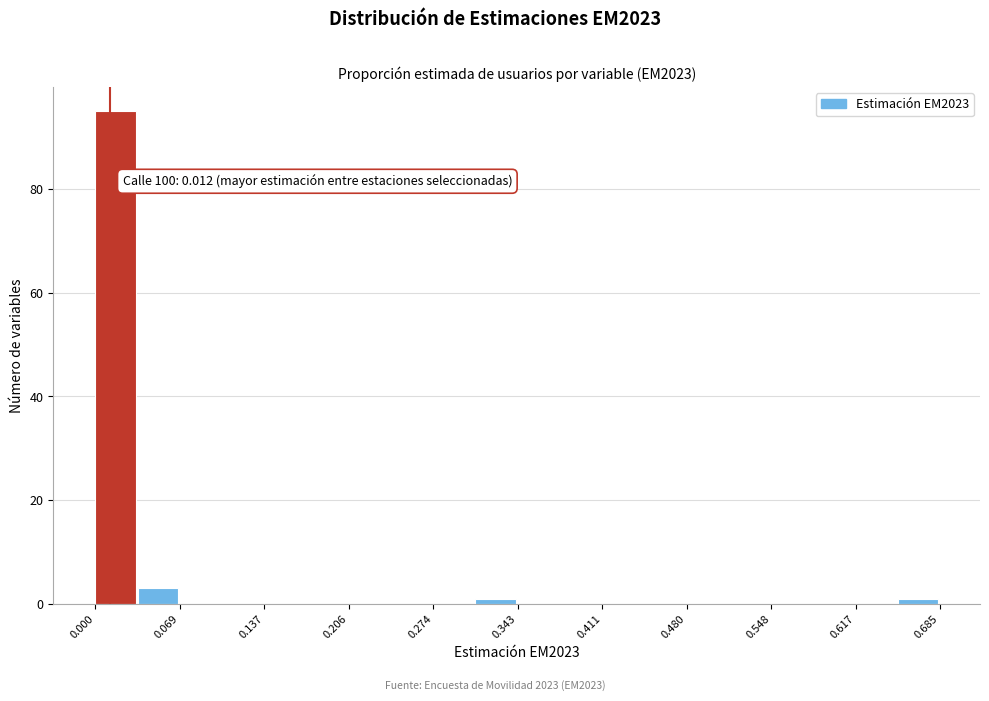

Read against the x-axis, roughly where is the centre of the tallest bar?

0.02